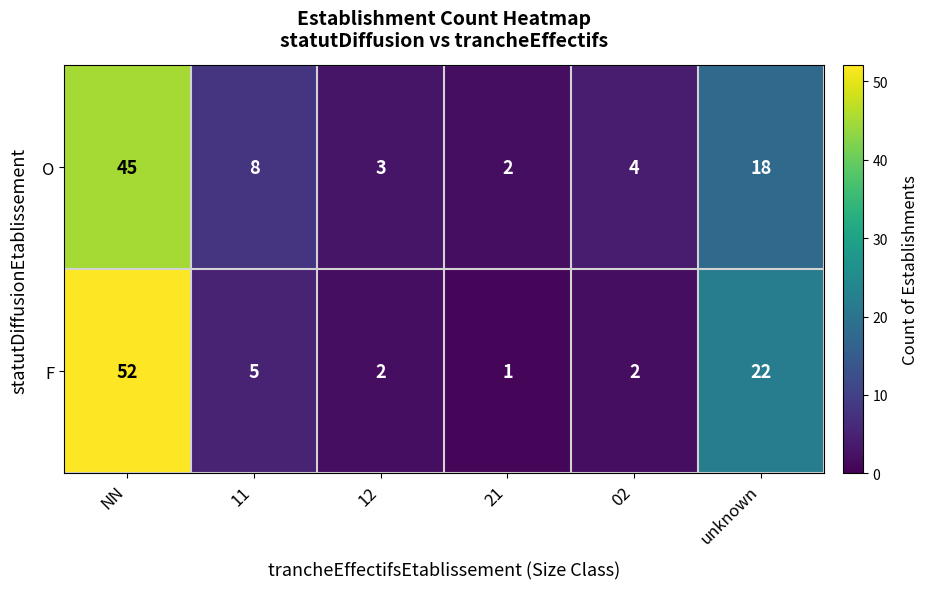

Which category has the highest value across all series?

NN